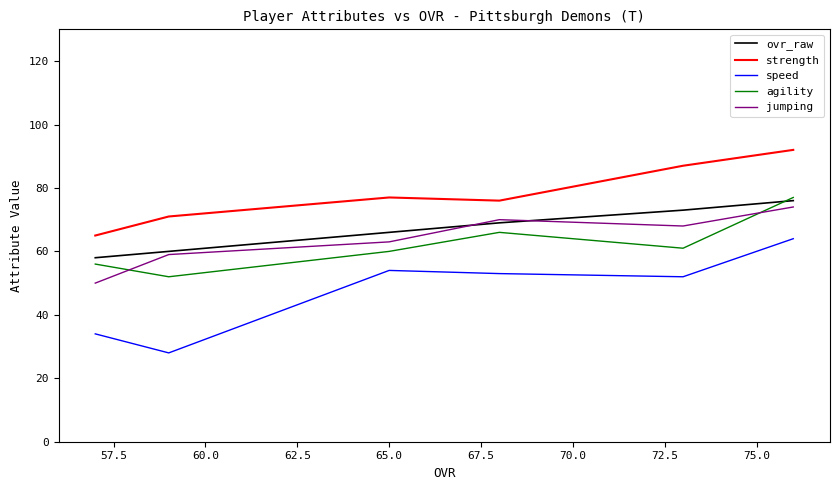

How many lines are shown in the chart?

5